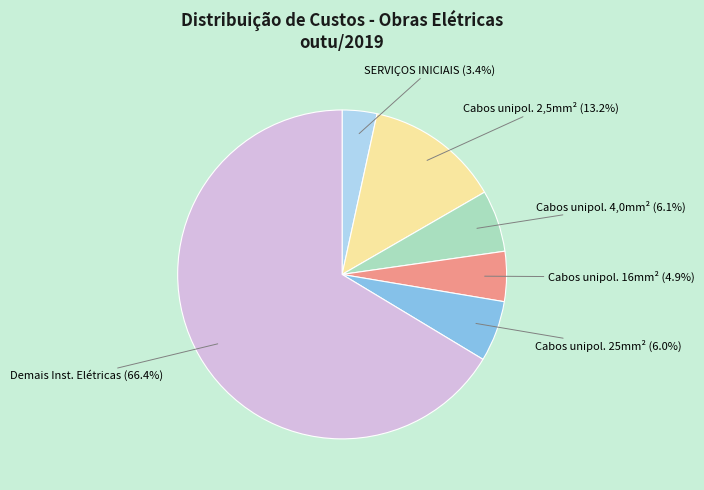

To the nearest percent, what is the average slice percentage?

17%